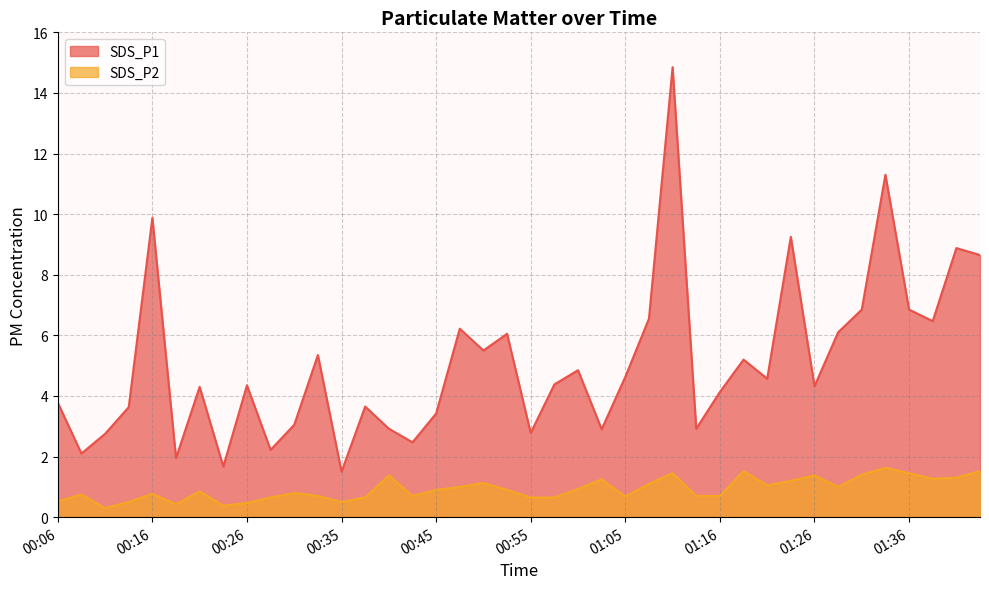

How many lines are shown in the chart?

2